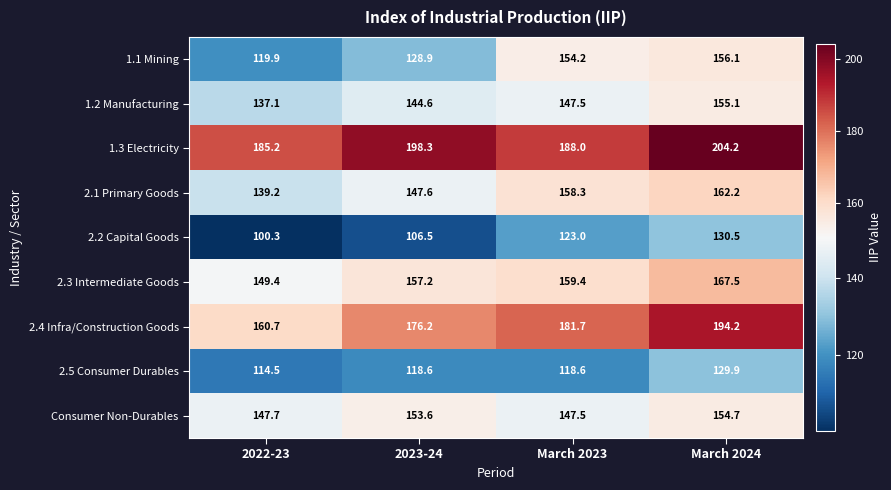

Count the number of categories in the chart.

4